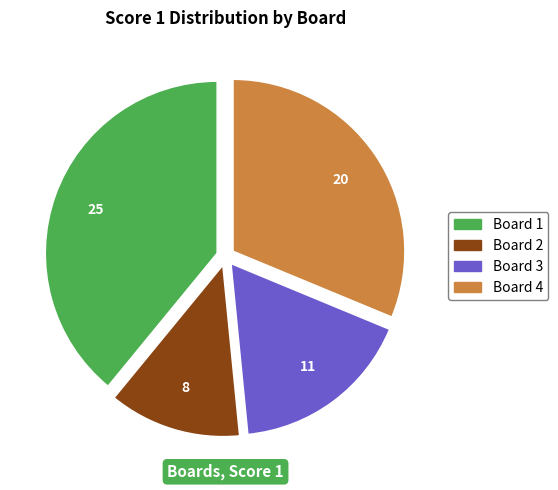

Does Board 3 account for over 50% of the chart?

No